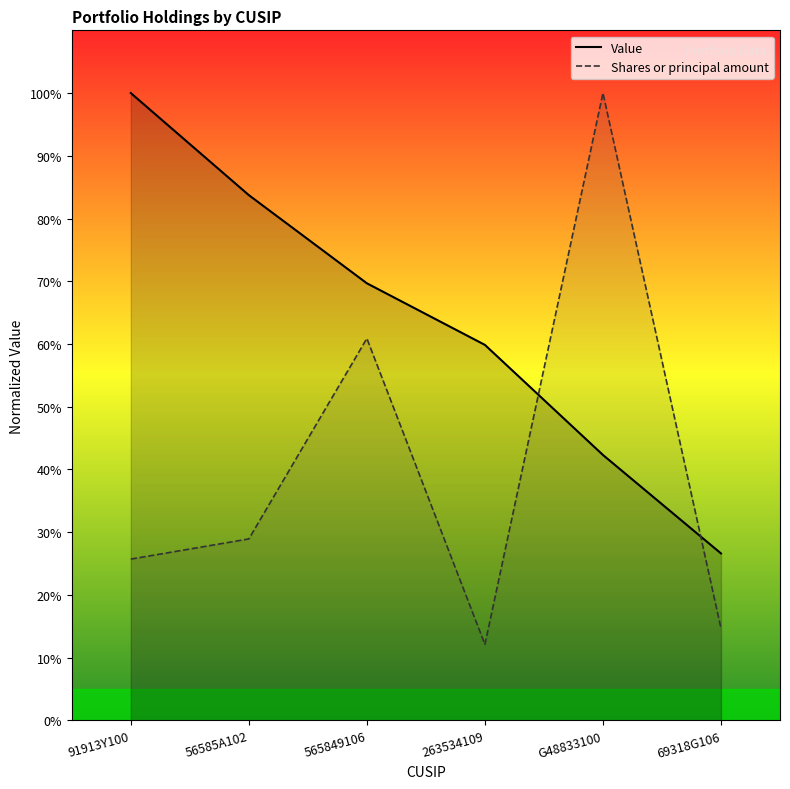

How many intersections are there between Value and Shares or principal amount?

2